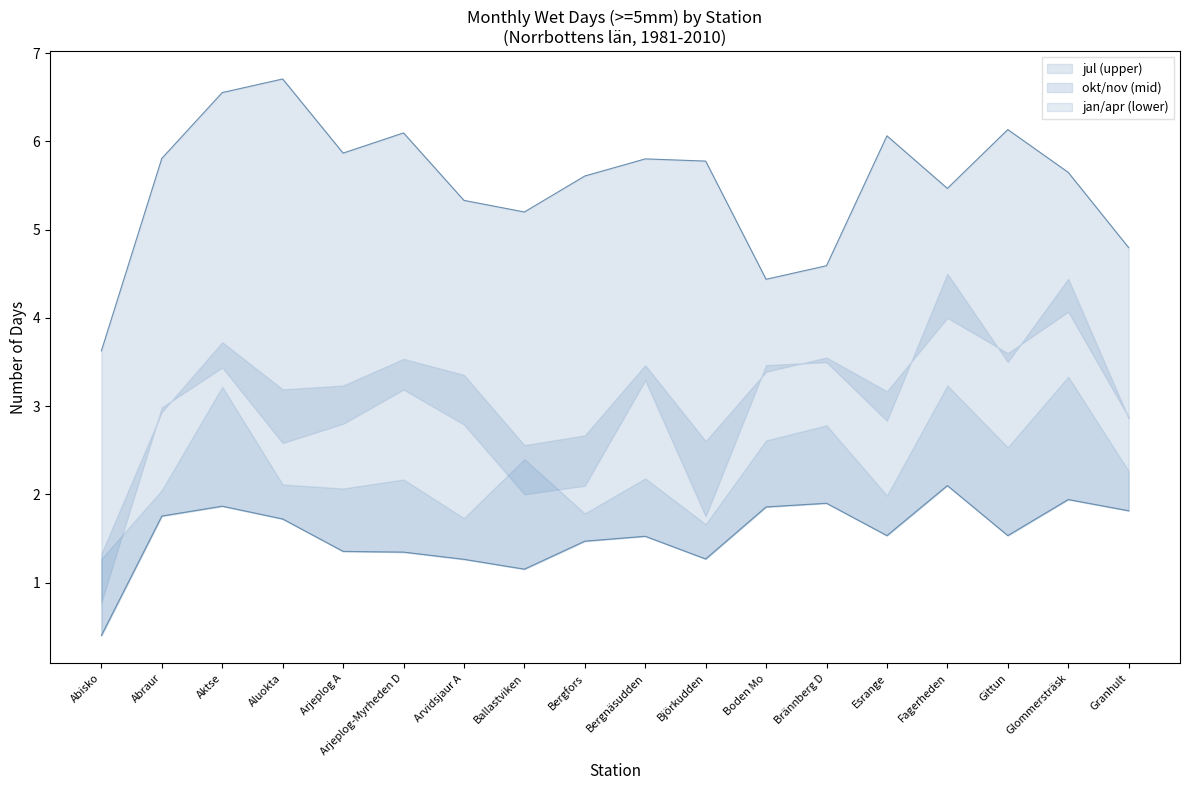

The value of okt at Björkudden is 4.7. True or false?

False